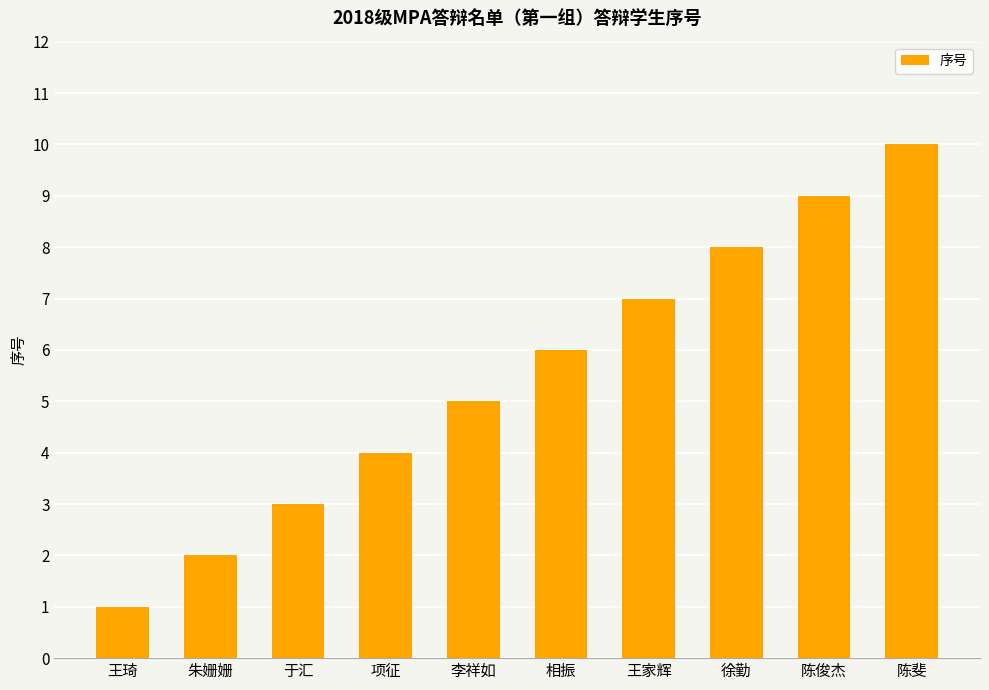

What position from the right is 陈斐?

1